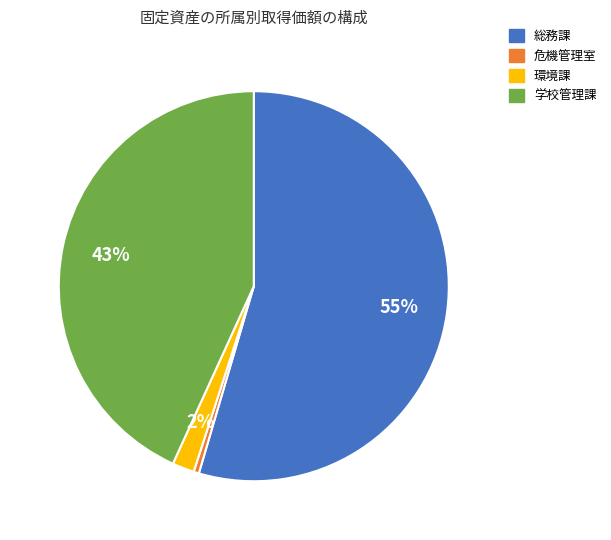

Does any single category account for the majority?

Yes